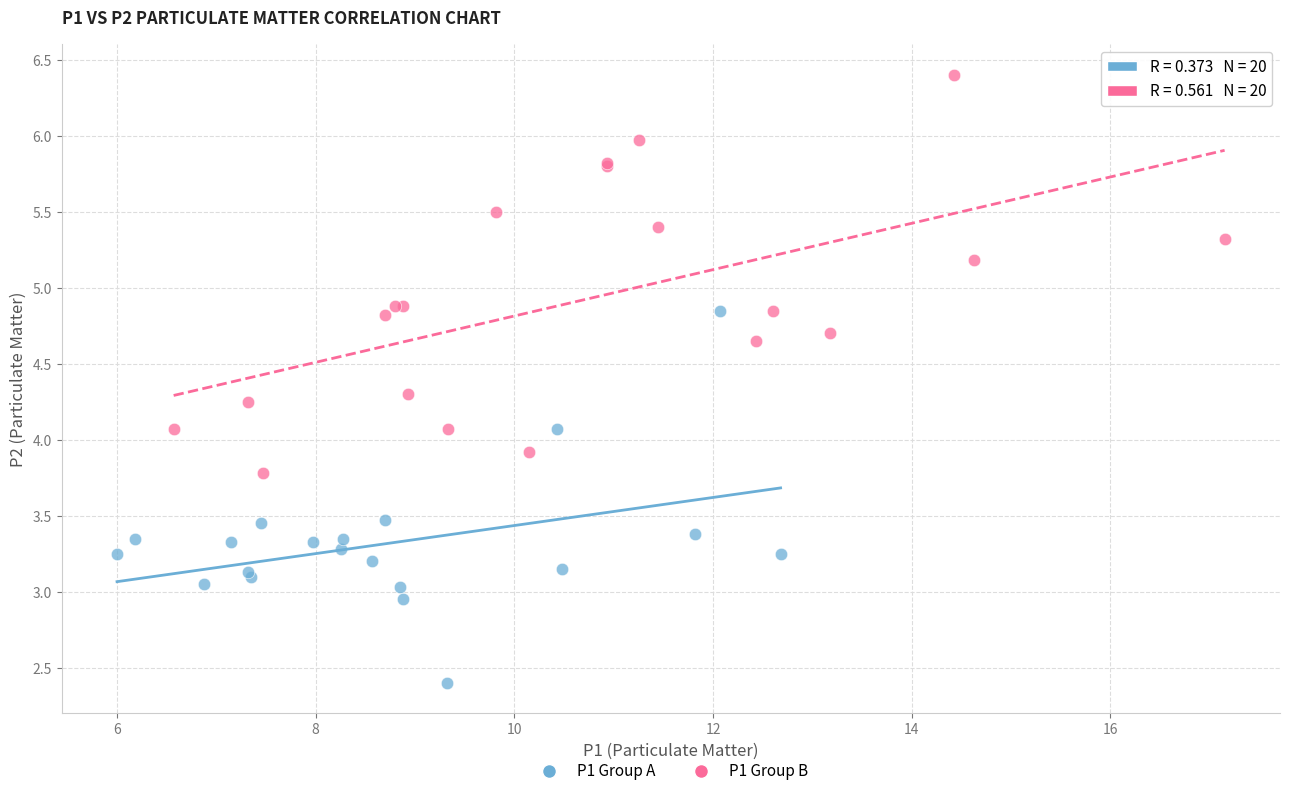

Which series contains the highest Y value?

P1 Group B